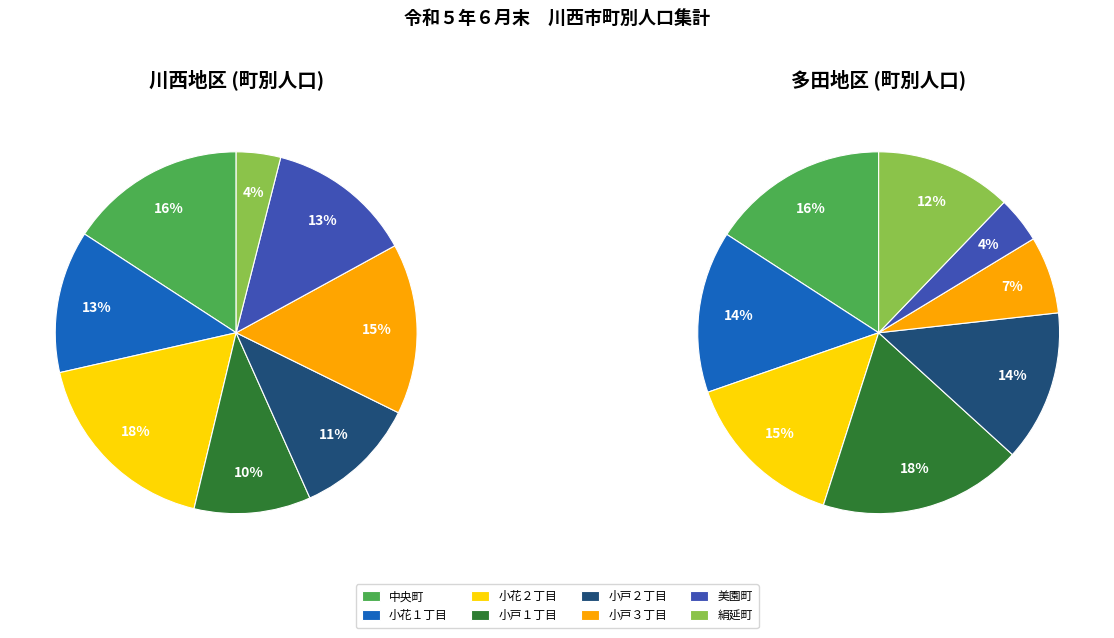

Do 0 and 4 together represent more than half of the pie?

No